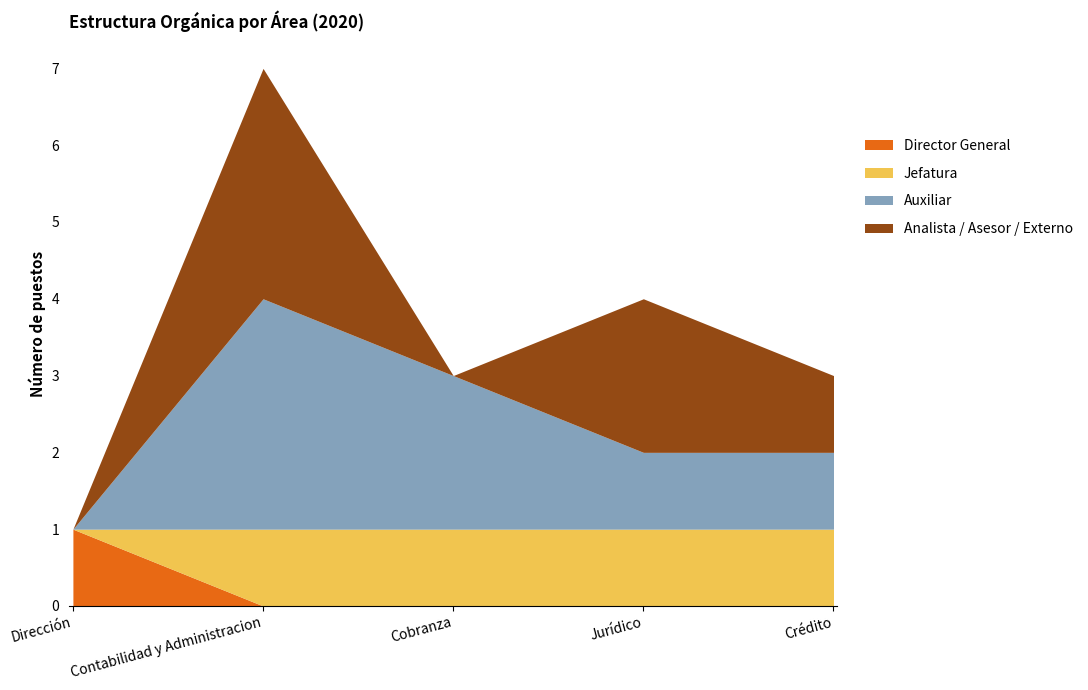

At which category is the sum across all series the highest?

Contabilidad y Administracion